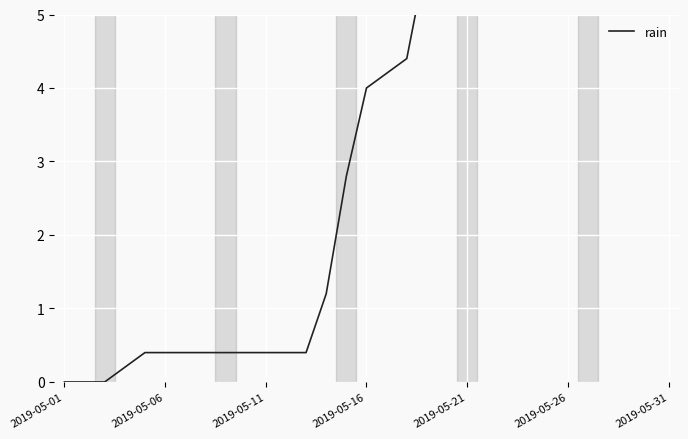

Which has a higher value, 2019-05-21 or 24?

24